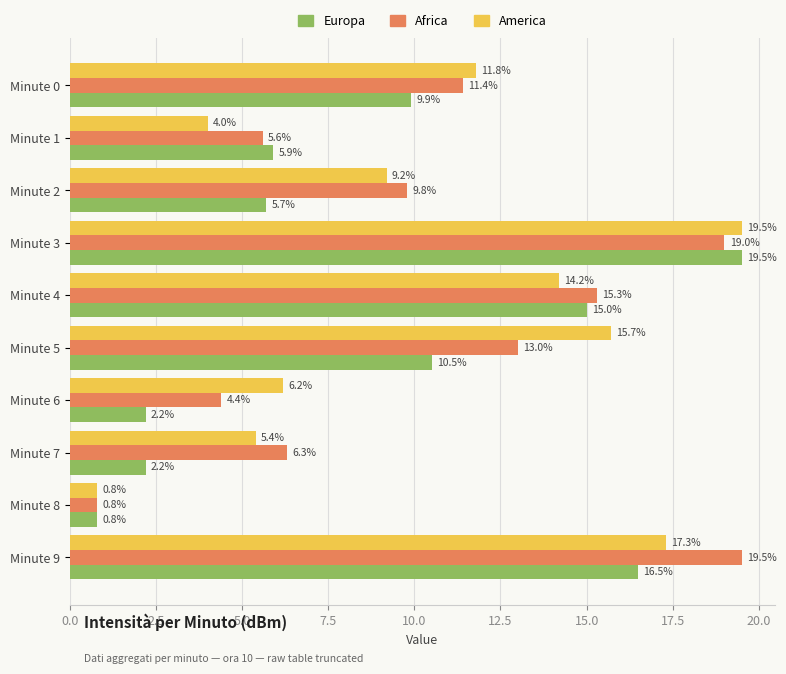

How many values in the America series are below 11?

5